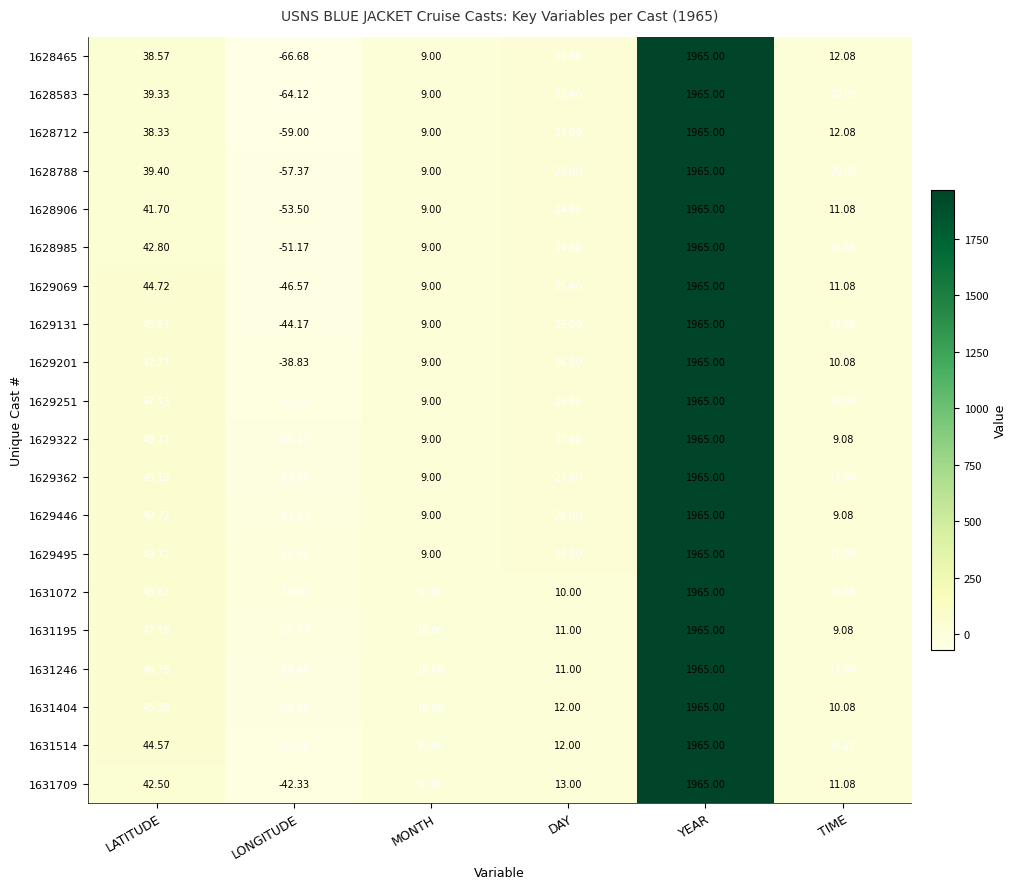

Which label corresponds to the smallest value in the chart?

LONGITUDE